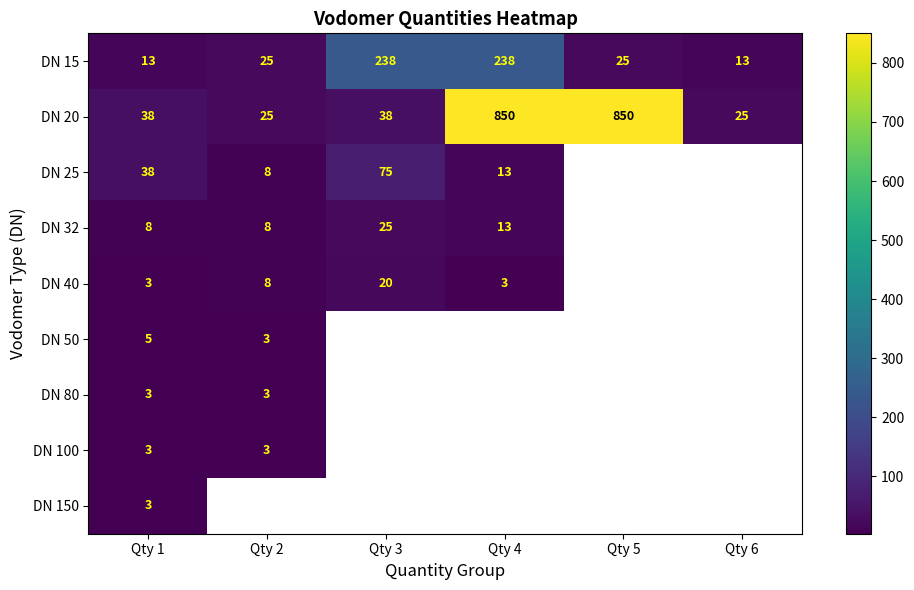

Which label corresponds to the smallest value in the chart?

Qty 1